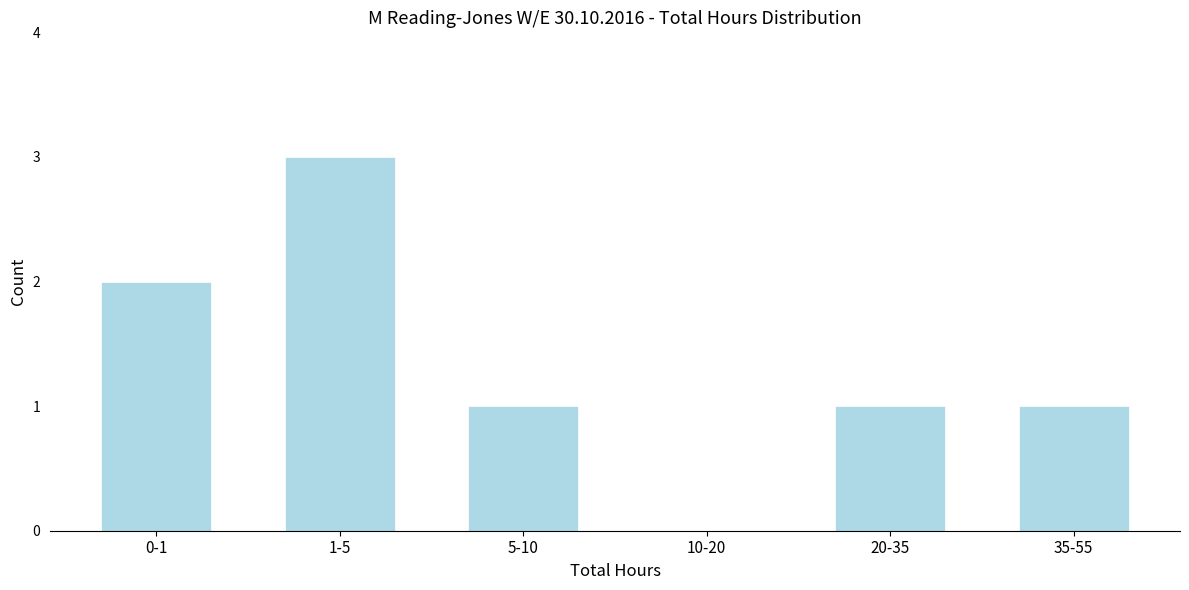

Reading left to right, what are all the values shown in this chart?

0-1=2	1-5=3	5-10=1	10-20=0	20-35=1	35-55=1